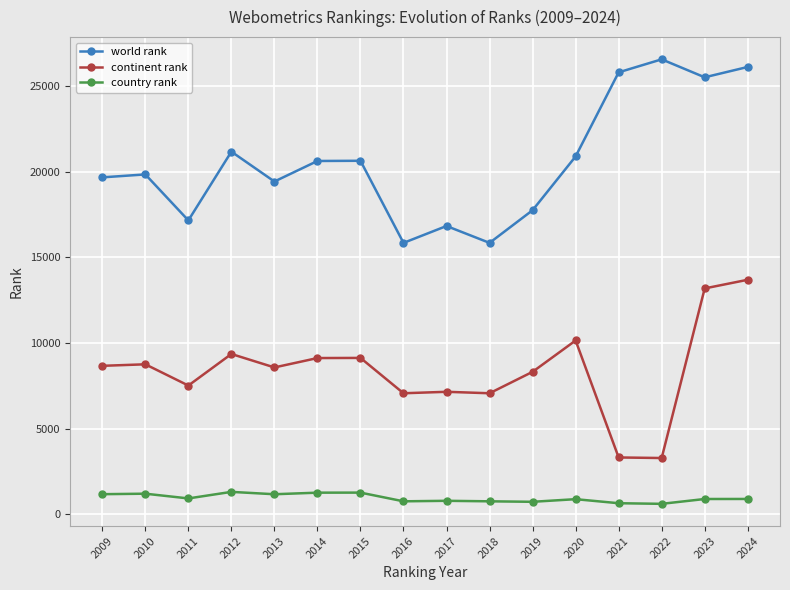

Is it true that world rank equals 20627 at 2015?

True